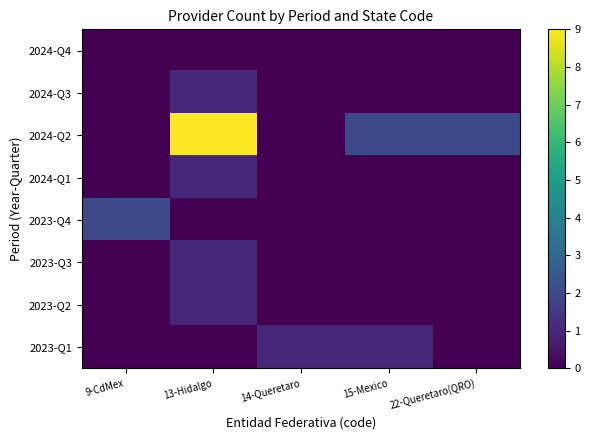

Rank the series at 9-CdMex from highest to lowest value.

2023-Q4, 2024-Q4, 2024-Q3, 2024-Q2, 2024-Q1, 2023-Q3, 2023-Q2, 2023-Q1